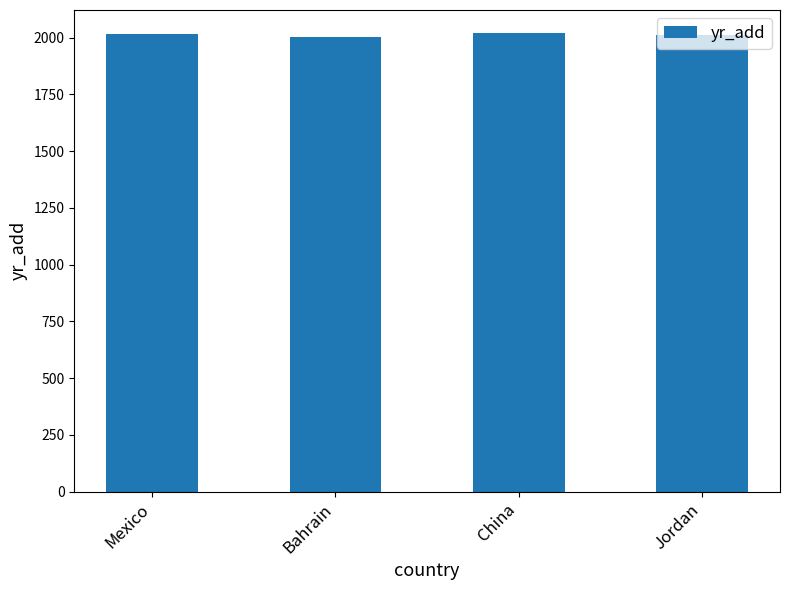

Read the value at Jordan.

2013